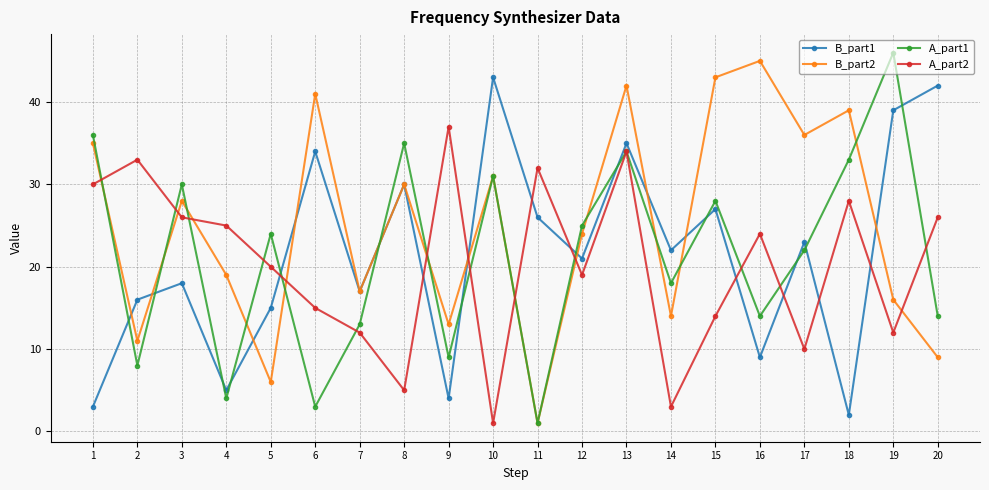

True or false: B_part1 has more than 1 interior local peaks.

True